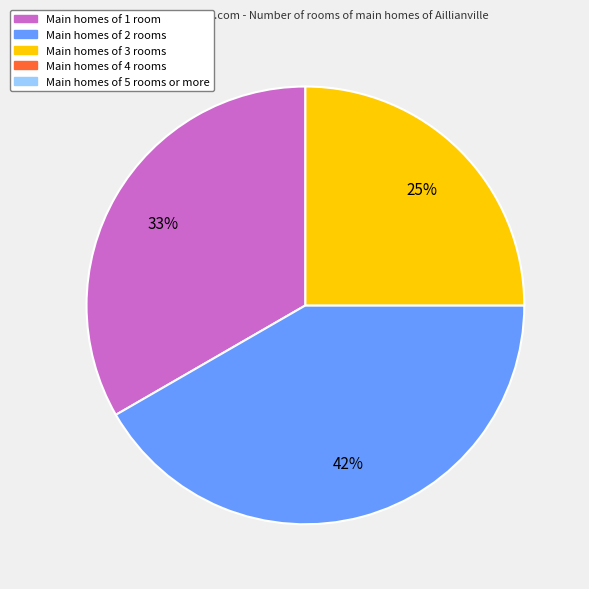

To the nearest percent, what is the difference between the largest and smallest slice percentages?

17%